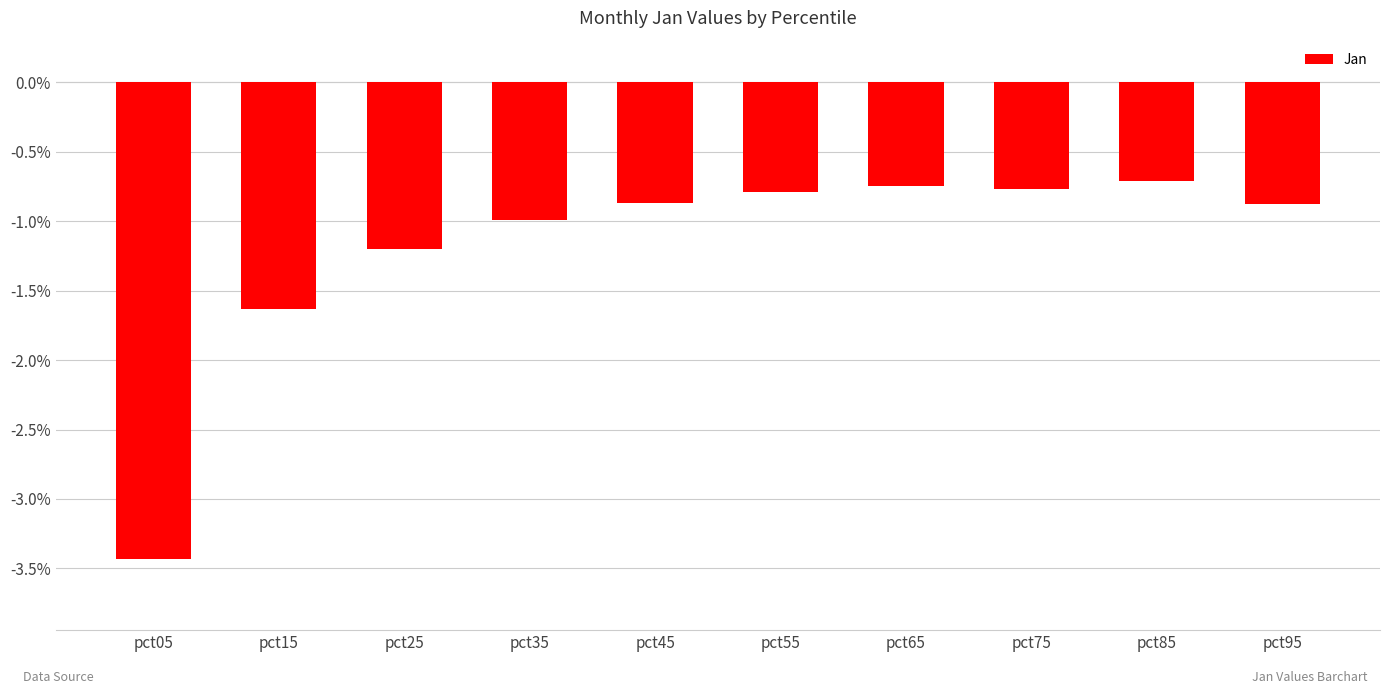

What is the change in value from pct15 to pct25?

+0.4